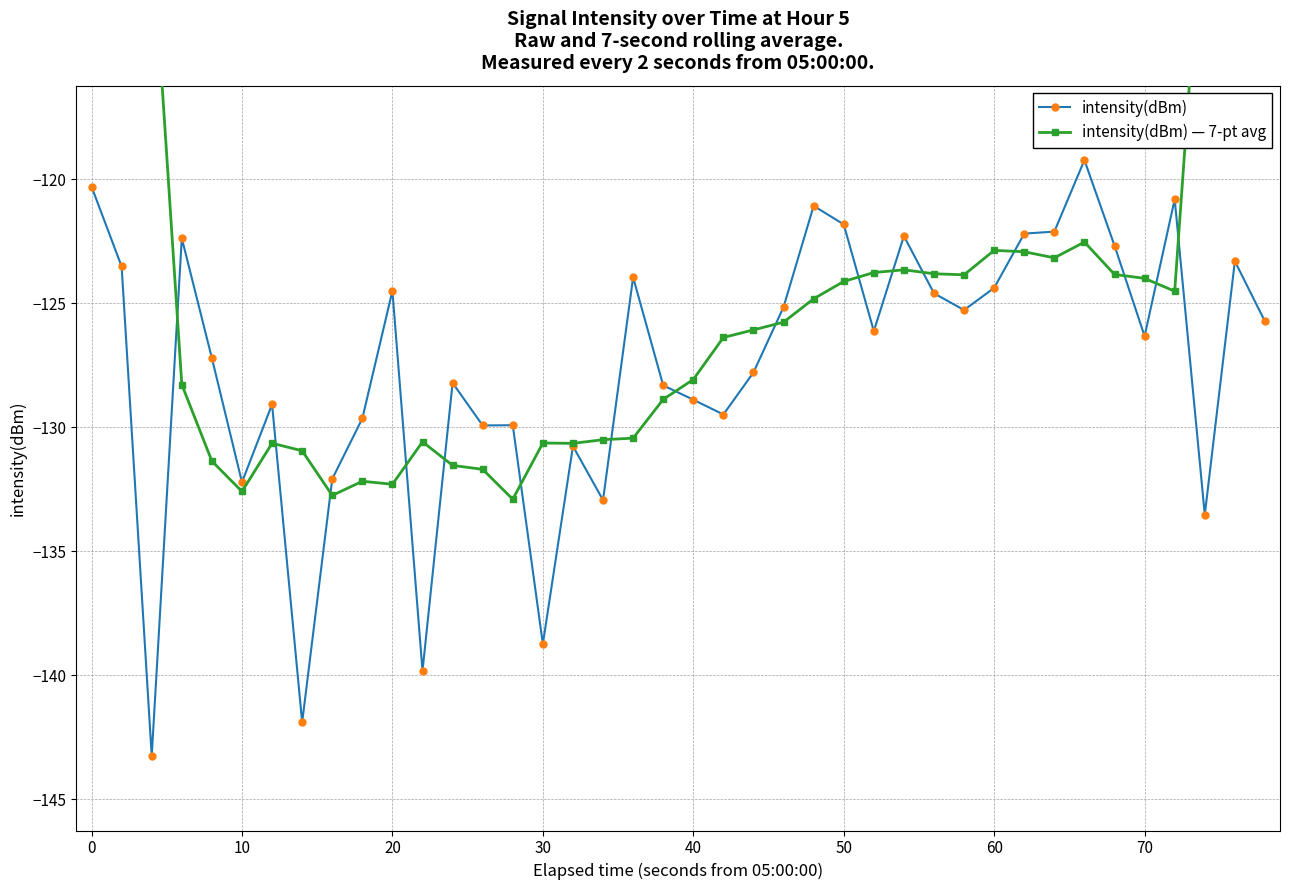

Reading left to right, list all the values displayed in this chart.

intensity(dBm): -120.3	-123.5	-143.3	-122.4	-127.2	-132.2	-129.1	-141.9	-132.1	-129.6	-124.5	-139.8	-128.2	-129.9	-129.9	-138.7	-130.8	-132.9	-124.0	-128.3	-128.9	-129.5	-127.8	-125.2	-121.1	-121.8	-126.1	-122.3	-124.6	-125.3	-124.4	-122.2	-122.1	-119.2	-122.7	-126.3	-120.8	-133.5	-123.3	-125.7
intensity(dBm) — 7-pt avg: -72.8	-91.0	-109.8	-128.3	-131.4	-132.6	-130.6	-131.0	-132.8	-132.2	-132.3	-130.6	-131.5	-131.7	-132.9	-130.6	-130.7	-130.5	-130.4	-128.9	-128.1	-126.4	-126.1	-125.8	-124.8	-124.1	-123.8	-123.7	-123.8	-123.9	-122.9	-122.9	-123.2	-122.5	-123.8	-124.0	-124.5	-107.5	-90.0	-71.9